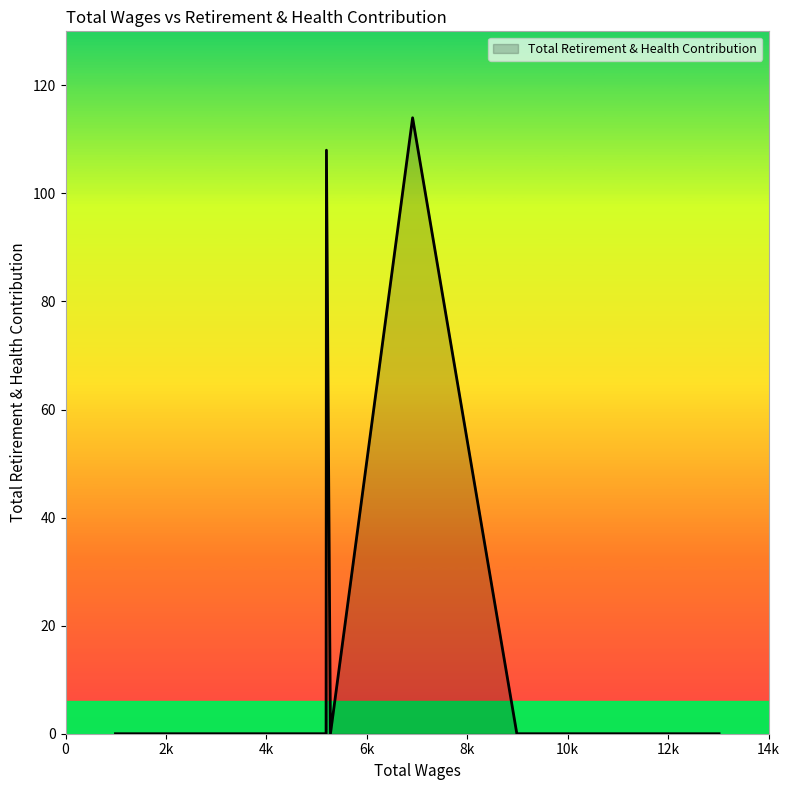

How many series are shown in this chart?

1